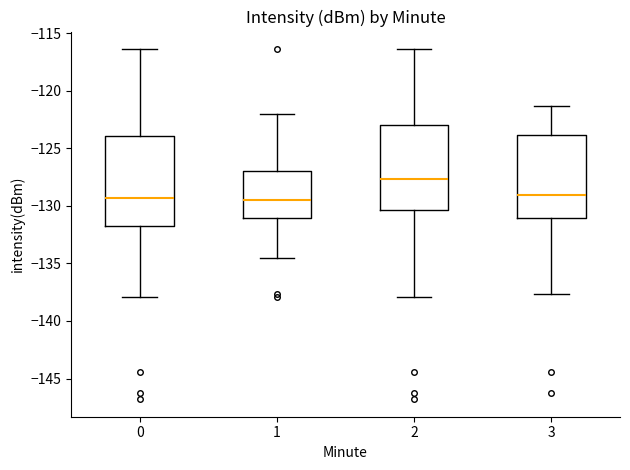

Reading left to right, transcribe this box plot: for each box, give where its median line is, the range the box spans, and where its two whiskers end, as read against the y-axis. The values are not printed on the chart, so give them approximately, as read against the axis.

0: median -129.5, box -131.5 to -124.0, whiskers -138.0 to -116.5
1: median -129.5, box -131.0 to -127.0, whiskers -134.5 to -122.0
2: median -127.5, box -130.5 to -123.0, whiskers -138.0 to -116.5
3: median -129.0, box -131.0 to -124.0, whiskers -137.5 to -121.5